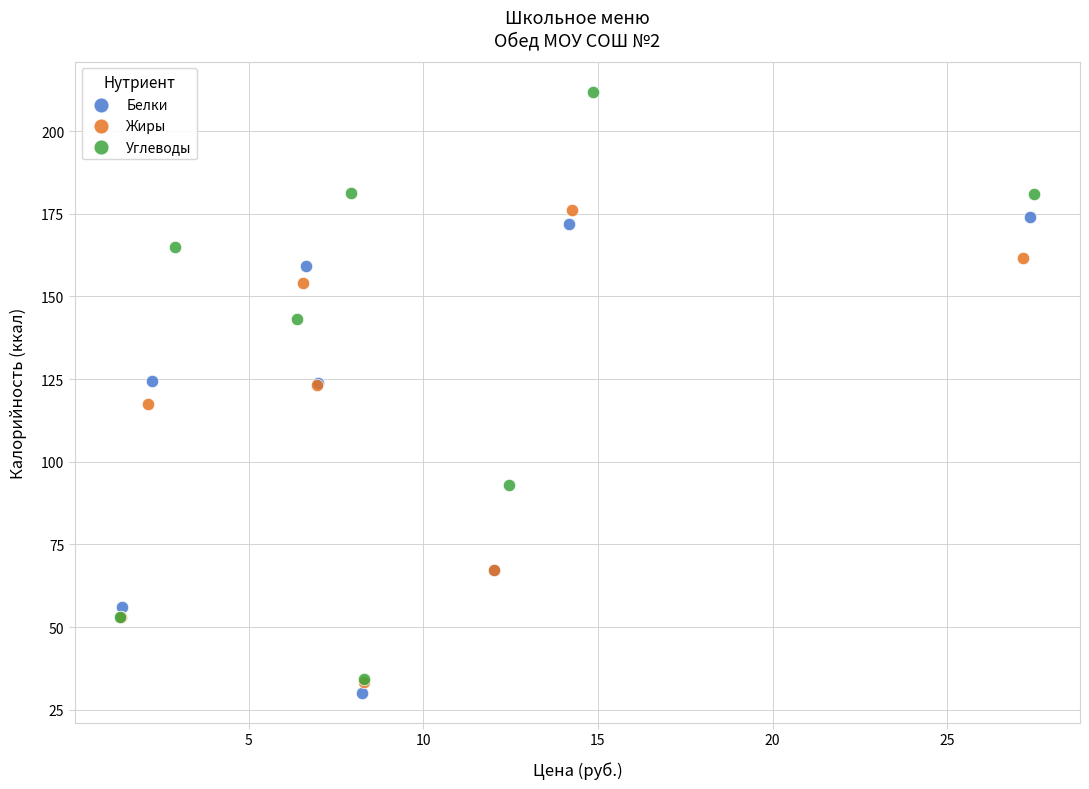

What are all the series names shown in the legend?

Белки, Жиры, Углеводы